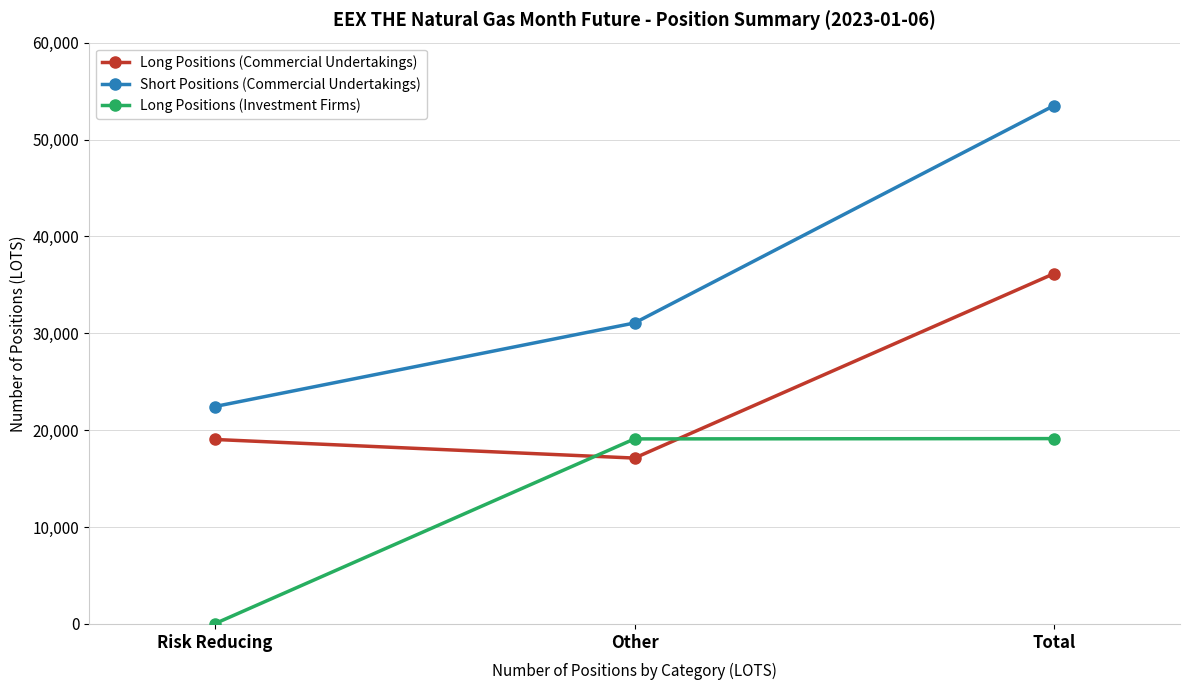

Rank the series by their average value, from lowest to highest.

Long Positions (Investment Firms), Long Positions (Commercial Undertakings), Short Positions (Commercial Undertakings)